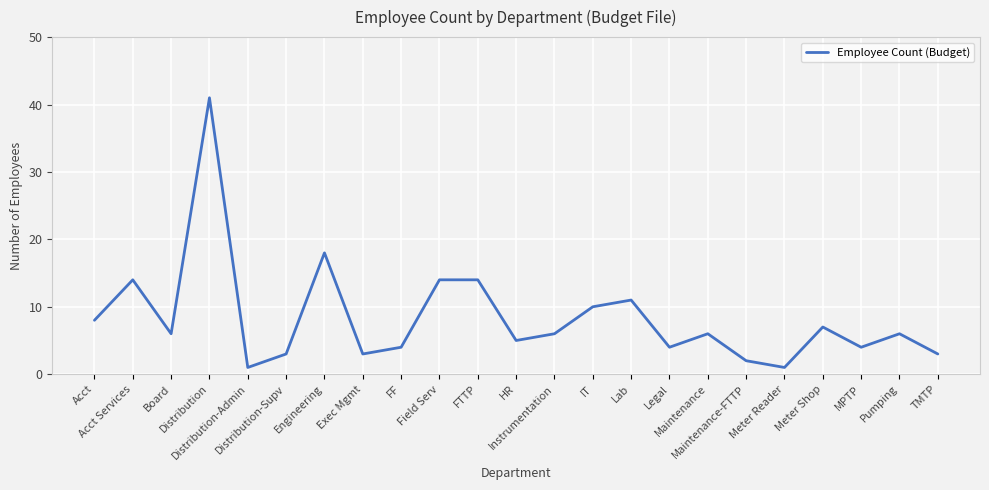

Where does the data first go above 6?

Acct